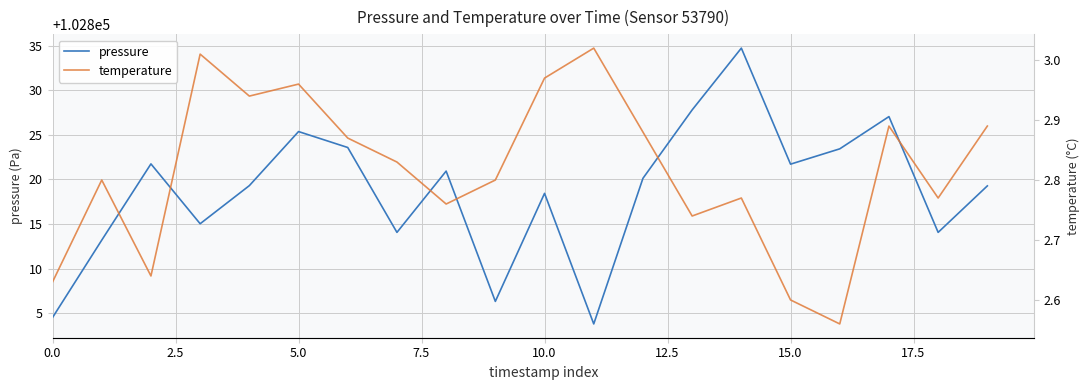

At how many categories does at least one series exceed 53550?

20